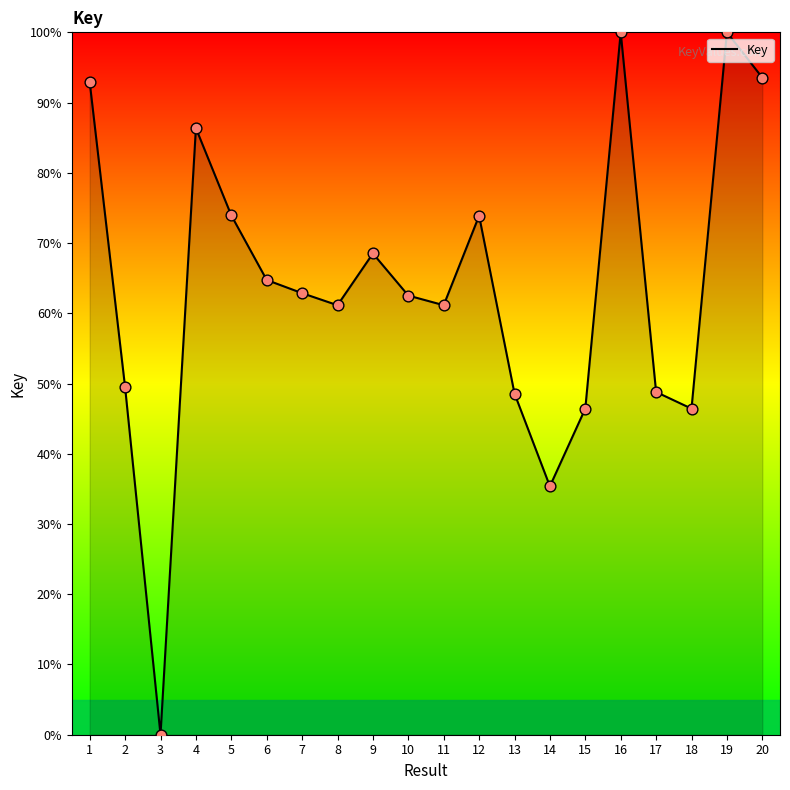

Between 6 and 17, which is larger?

6